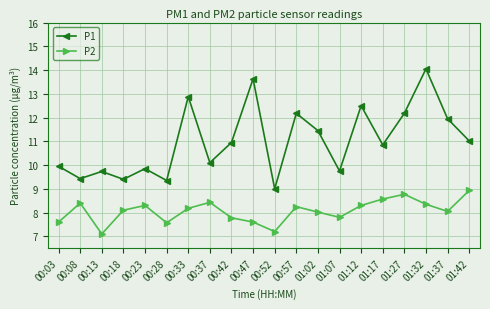

Rank the series at 01:42 from highest to lowest value.

P1, P2